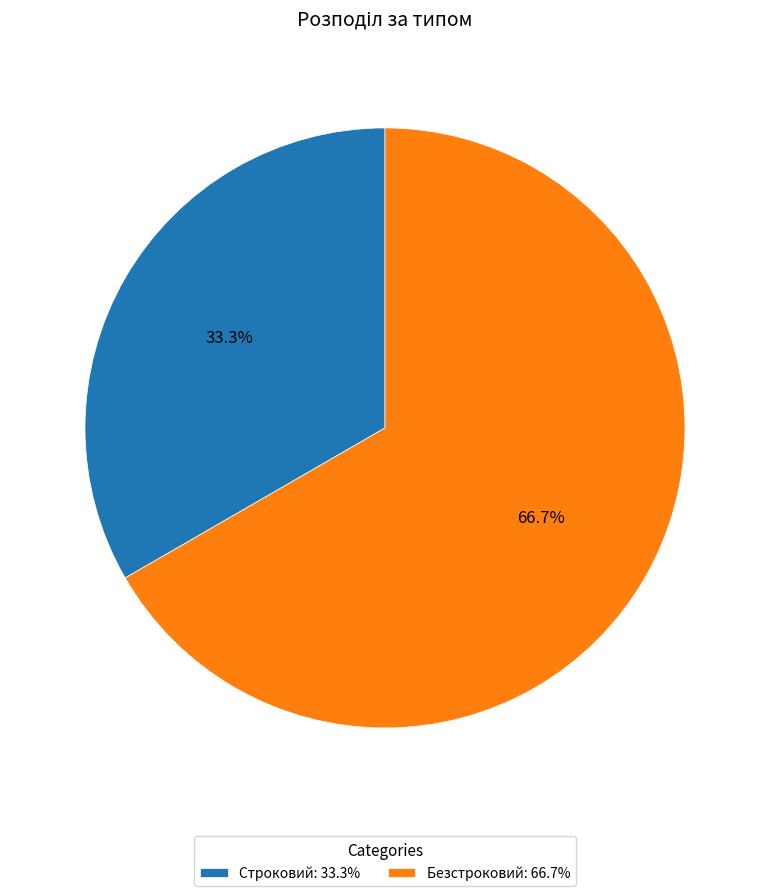

To the nearest percent, what is the combined percentage of Безстроковий and Строковий?

100%